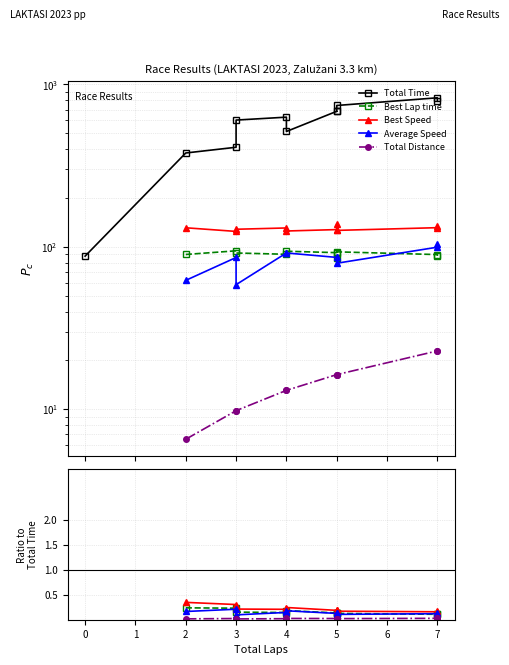

Which series has the largest total across all categories?

Total Time